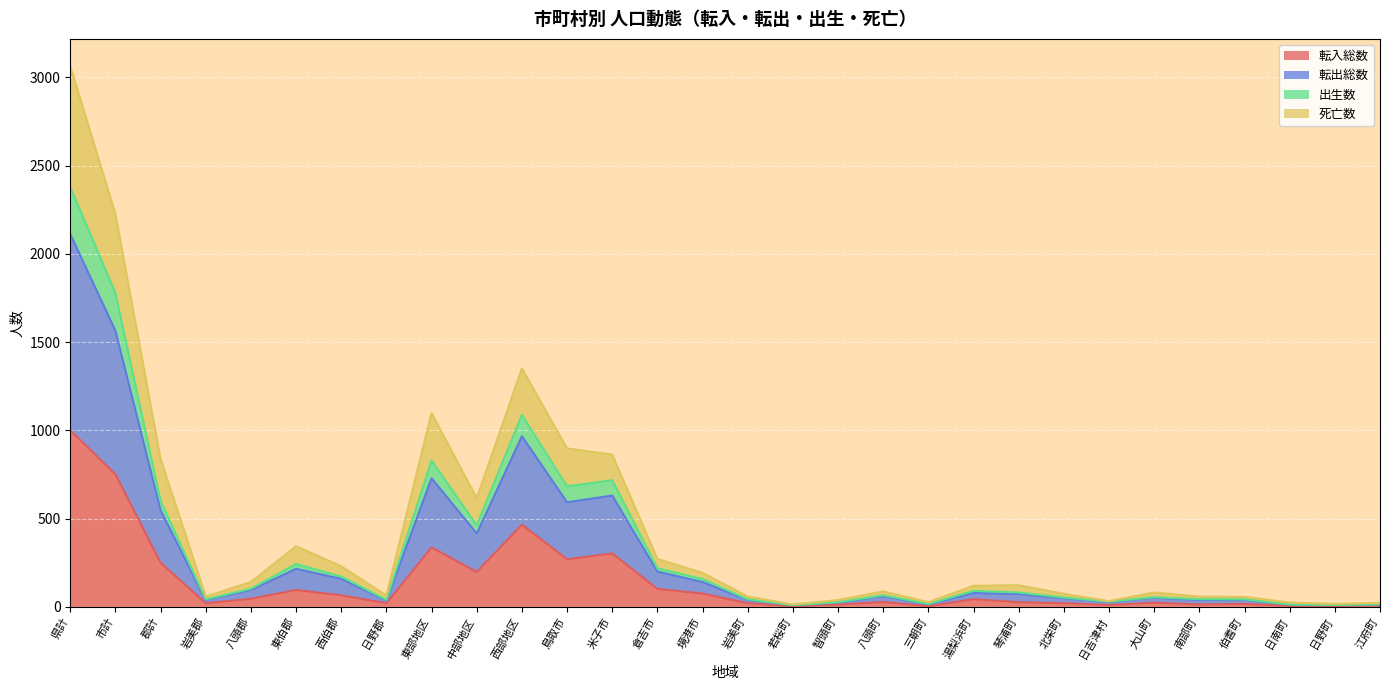

What is the maximum value for 転入総数?

1001